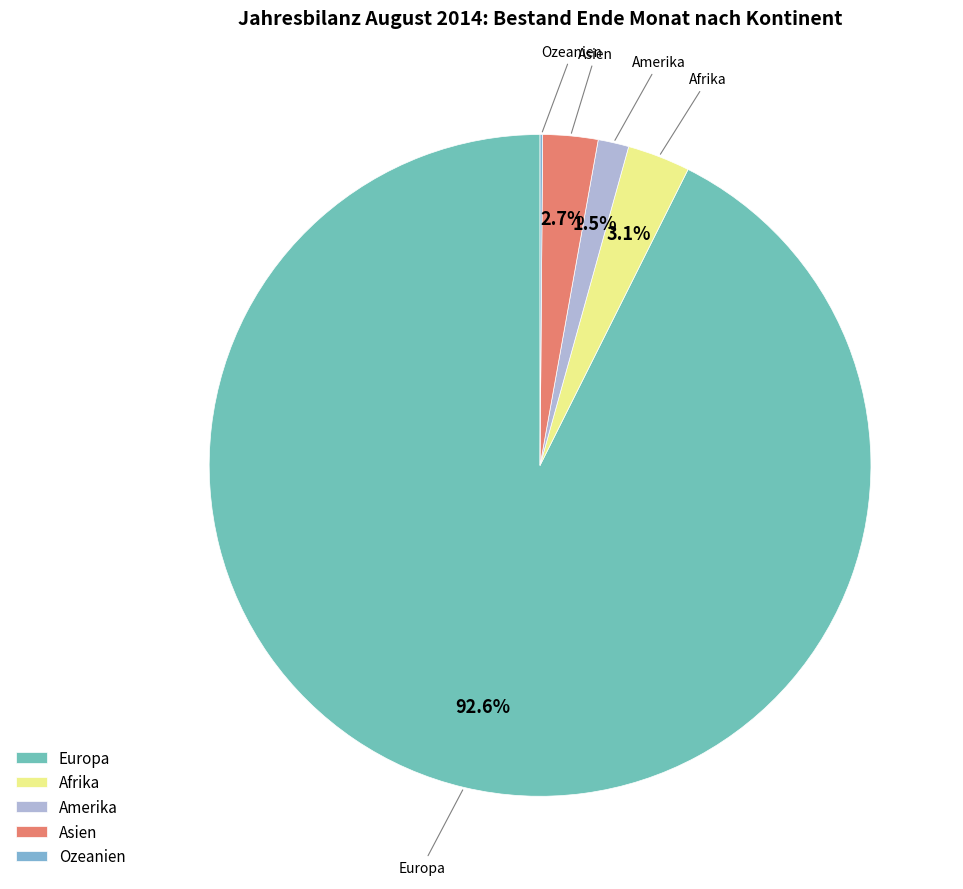

Approximately how many times larger is the value at Asien compared to Amerika?

1.8